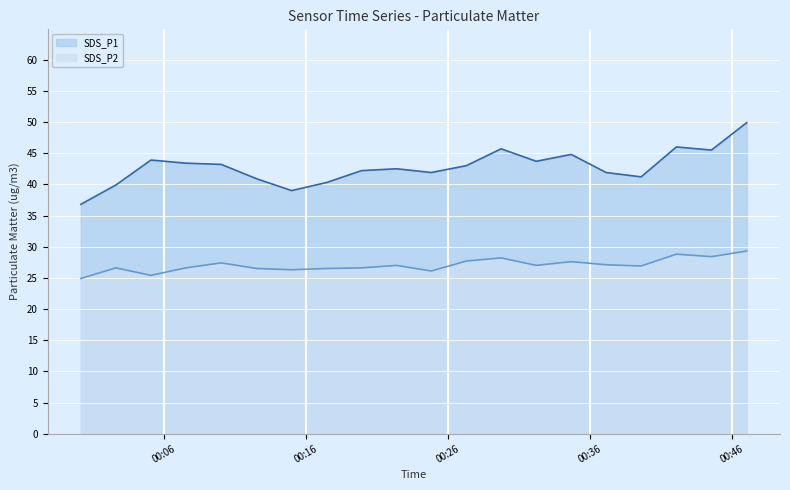

What is the label of the 14th point from the left?

2022/03/02 00:32:14